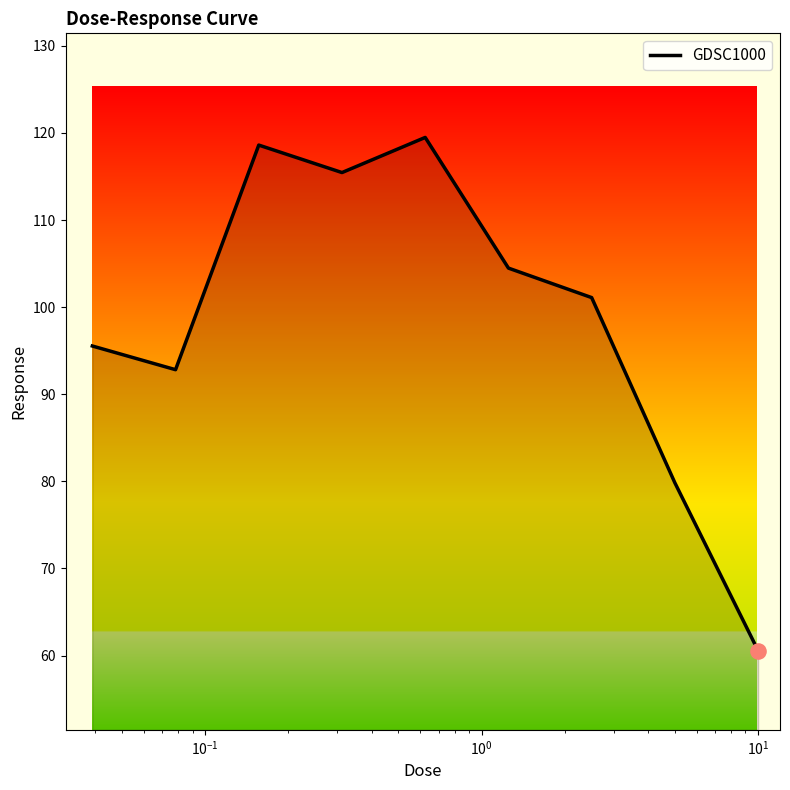

What is the difference between the maximum and minimum values?

58.9